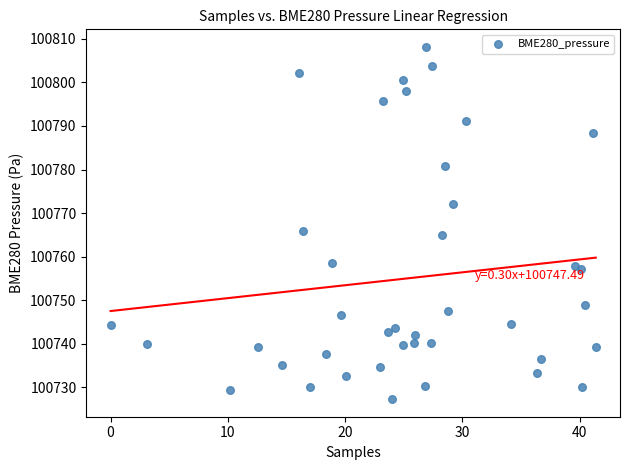

What is the range of Y values (max minus min)?

80.9